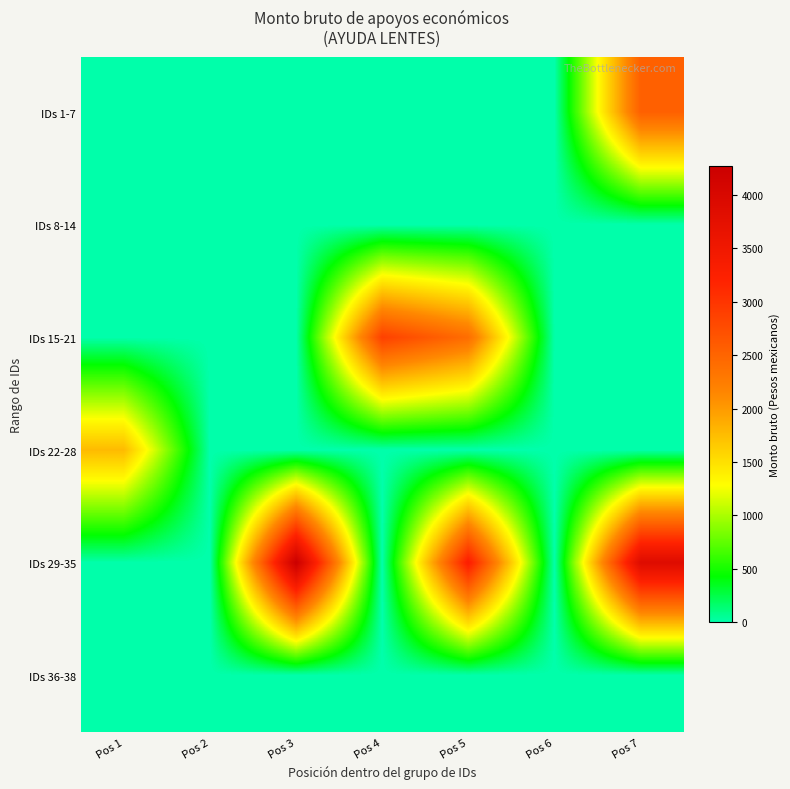

At which category is the sum across all series the highest?

Pos 7